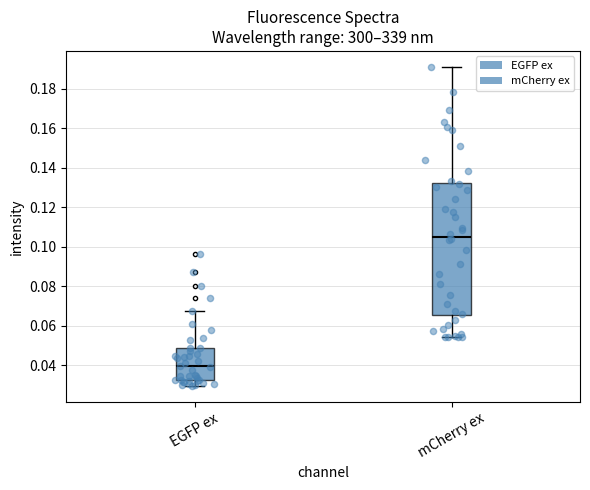

Reading left to right, read every box against the y-axis: the position of its median line, the range the box covers, and the ends of its whiskers. The values are not printed on the chart, so give them approximately, as read against the axis.

EGFP ex: median 0.040, box 0.032 to 0.048, whiskers 0.030 to 0.068
mCherry ex: median 0.106, box 0.066 to 0.132, whiskers 0.054 to 0.192